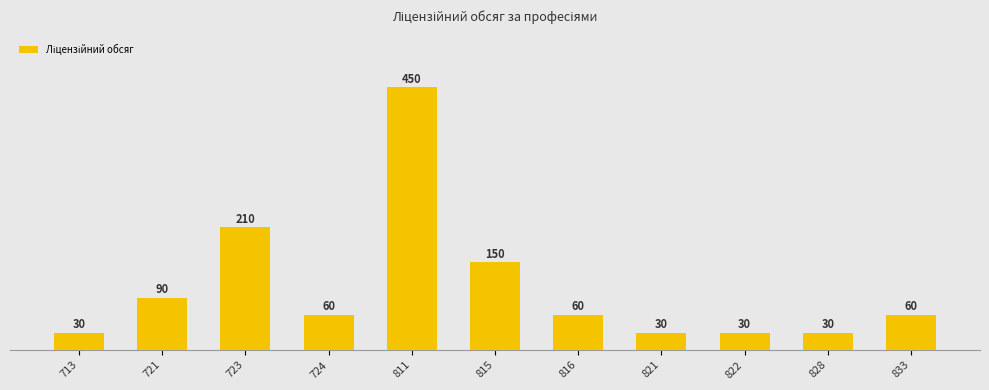

Approximately how many times larger is the value at 821 compared to 721?

0.3